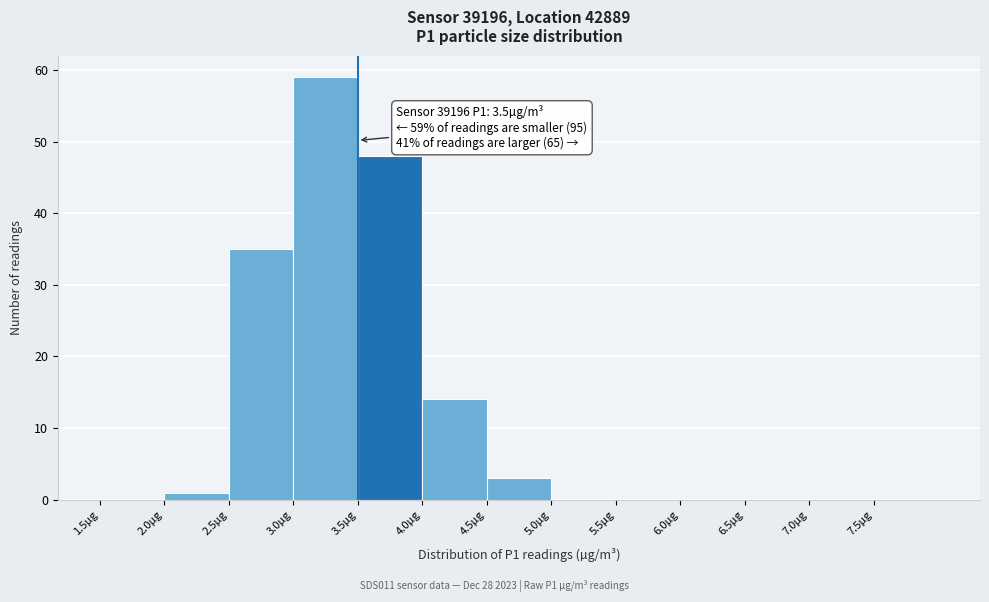

Which range on the x-axis has the tallest bar?

3.0 to 3.5